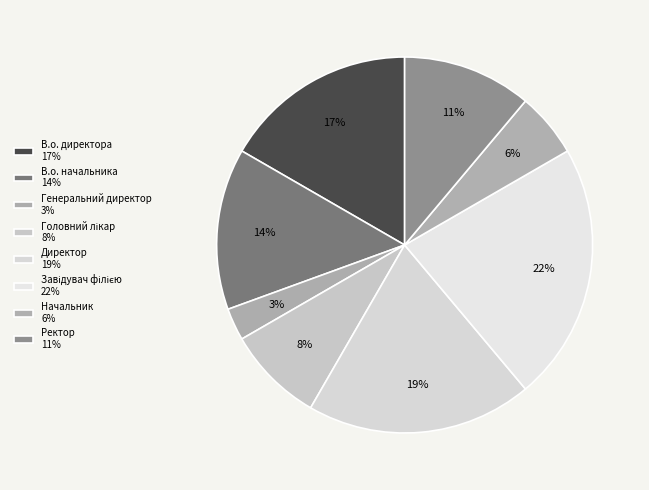

Is there any slice that represents more than half of the pie?

No